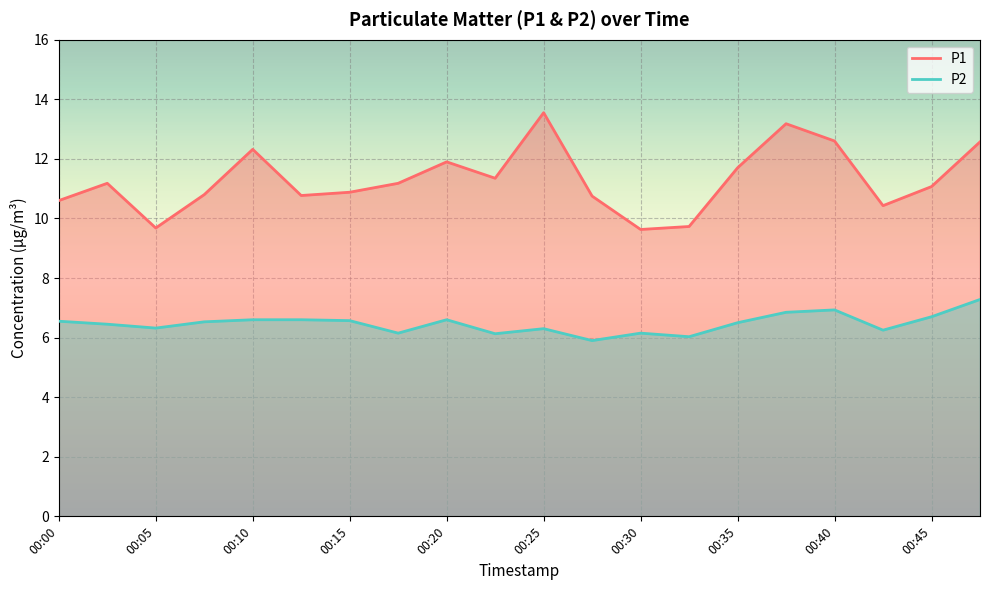

Does the chart display data point markers on the line(s)?

No